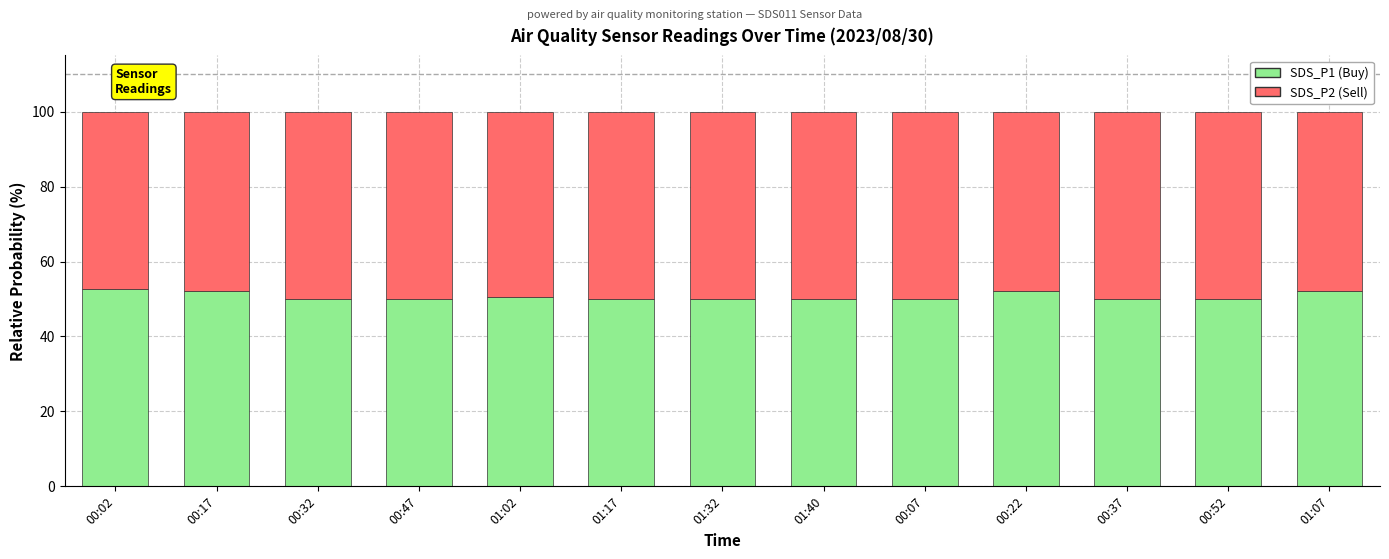

True or false: SDS_P1 (Buy) has a value of 34.6 at 00:37.

False